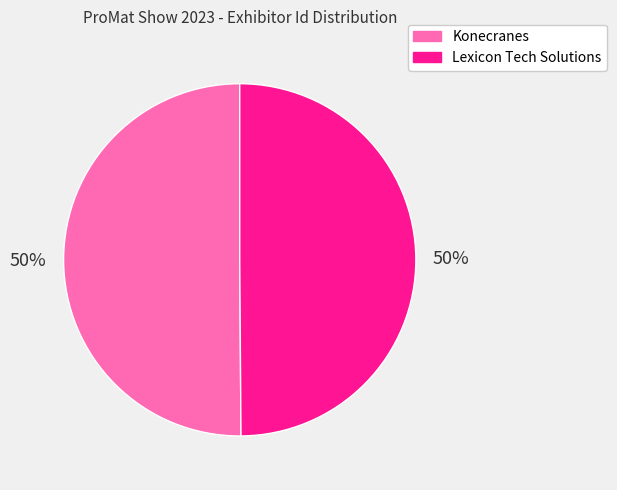

Is it true that Lexicon Tech Solutions is 50% of the pie?

True